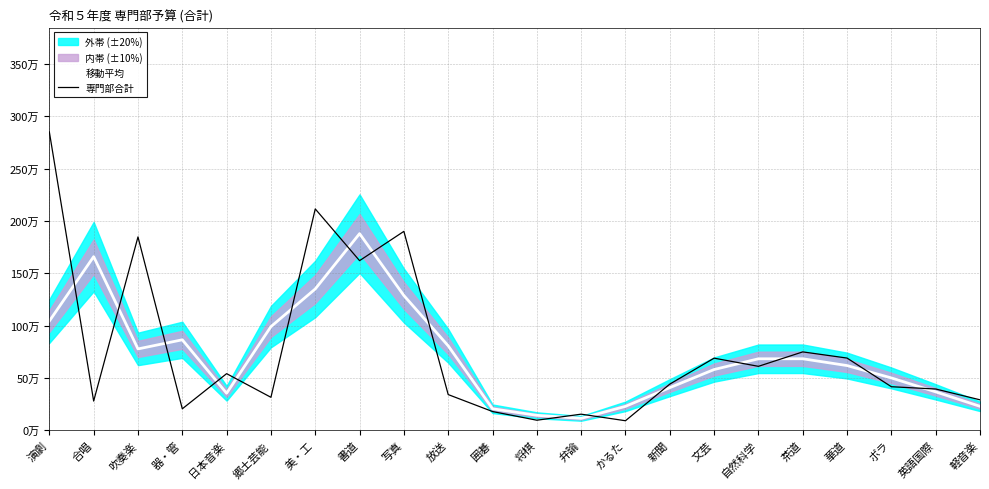

Reading left to right, extract all data points from this chart.

移動平均: 演劇=1042666.7	合唱=1658333.3	吹奏楽=776333.3	器・管=863666.7	日本音楽=352666.7	郷土芸能=989500.0	美・工=1349500.0	書道=1878166.7	写真=1286666.7	放送=806000.0	囲碁=204333.3	将棋=141933.3	弁論=112600.0	かるた=227600.0	新聞=406033.3	文芸=579366.7	自然科学=682033.3	茶道=682333.3	華道=617333.3	ボラ=499093.3	英語国際=366093.3	軽音楽=227760.0
専門部合計: 演劇=2850000.0	合唱=278000.0	吹奏楽=1847000.0	器・管=204000.0	日本音楽=540000.0	郷土芸能=314000.0	美・工=2114500.0	書道=1620000.0	写真=1900000.0	放送=340000.0	囲碁=178000.0	将棋=95000.0	弁論=152800.0	かるた=90000.0	新聞=440000.0	文芸=688100.0	自然科学=610000.0	茶道=748000.0	華道=689000.0	ボラ=415000.0	英語国際=393280.0	軽音楽=290000.0